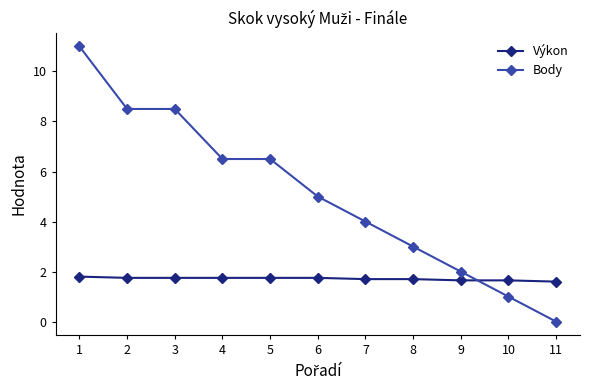

What is the value of the Body point at the 3rd from the left?

8.5